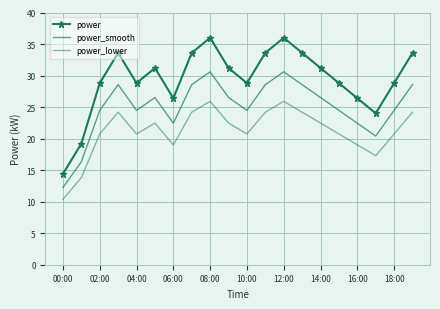

True or false: power_smooth and power_lower intersect in this chart.

False